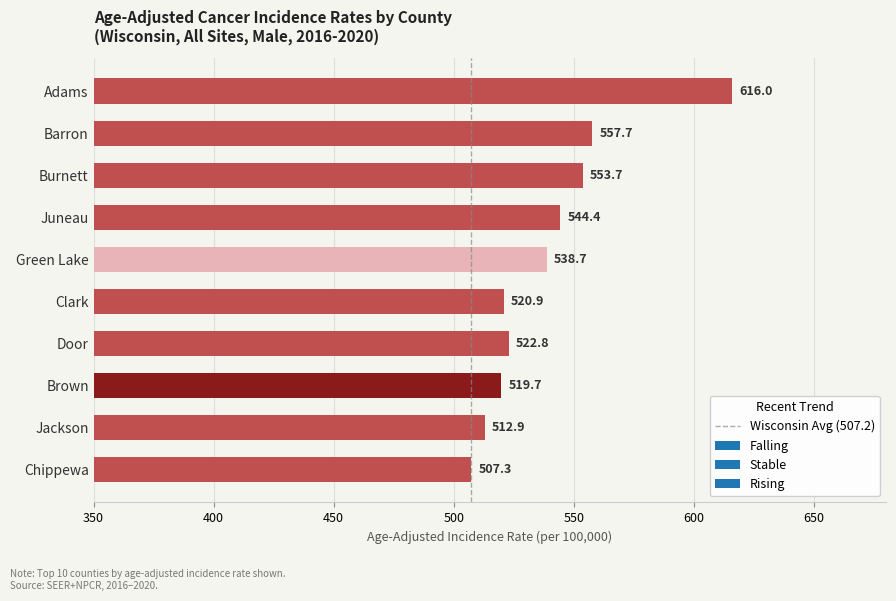

What is the maximum value shown in the chart?

616.0